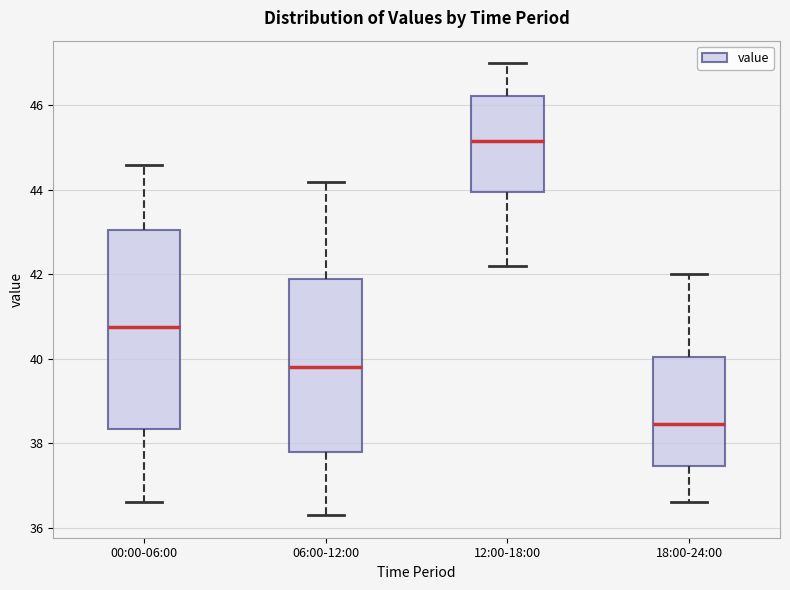

Where is the upper edge of the box for 00:00-06:00 on the y-axis? The values are not printed on the chart, so give them approximately, as read against the axis.

43.0